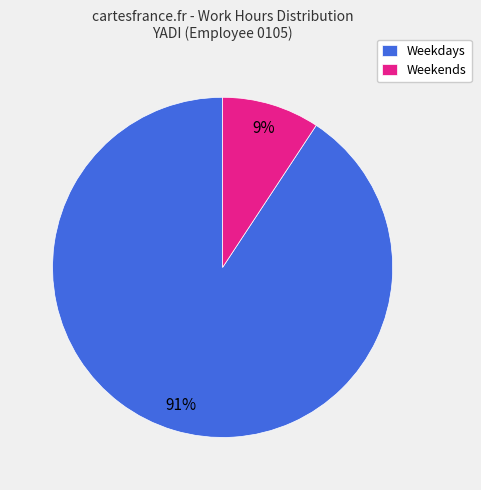

Combined, do Weekends and Weekdays account for over 50%?

Yes